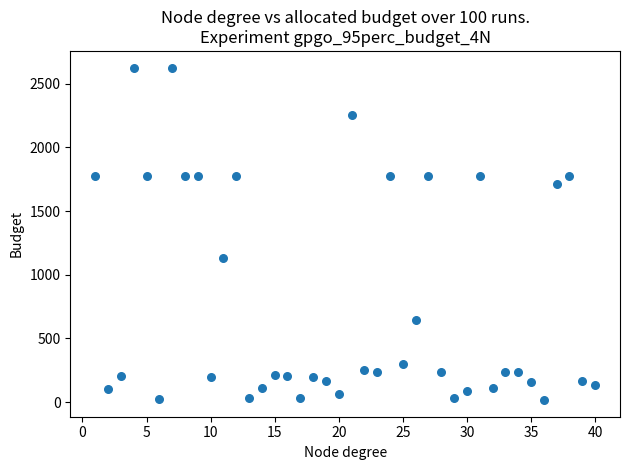

What Y value in the scatter plot is closest to 1321?

1128